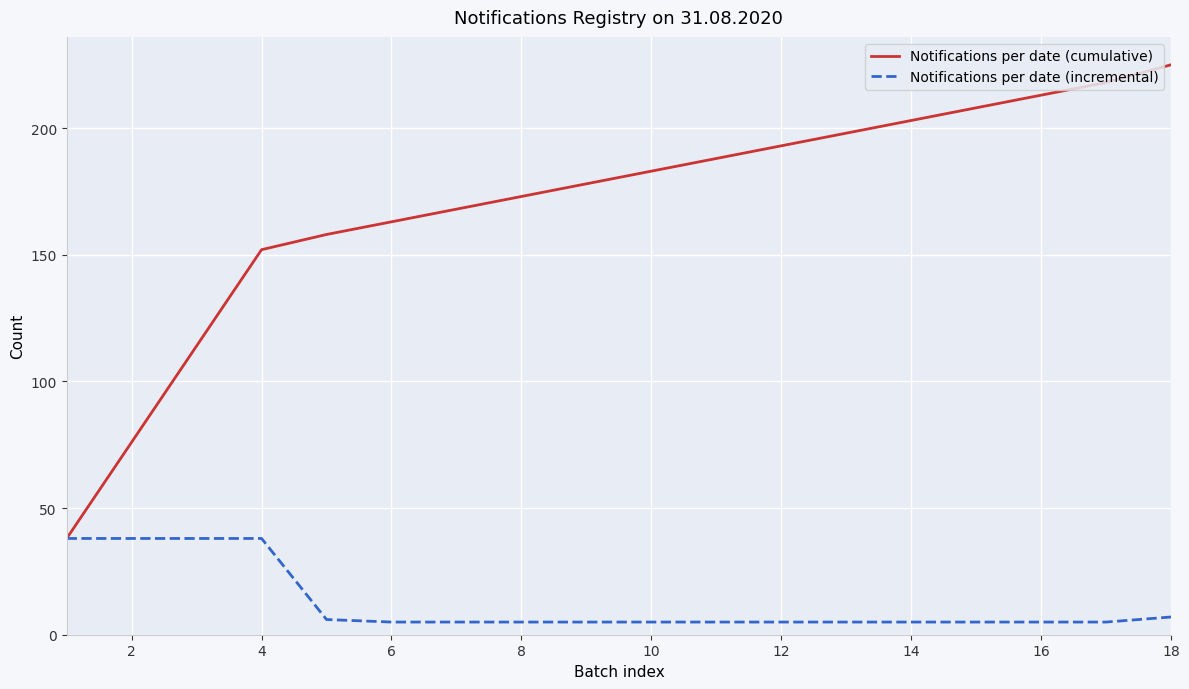

What is the maximum value shown in the chart?

225